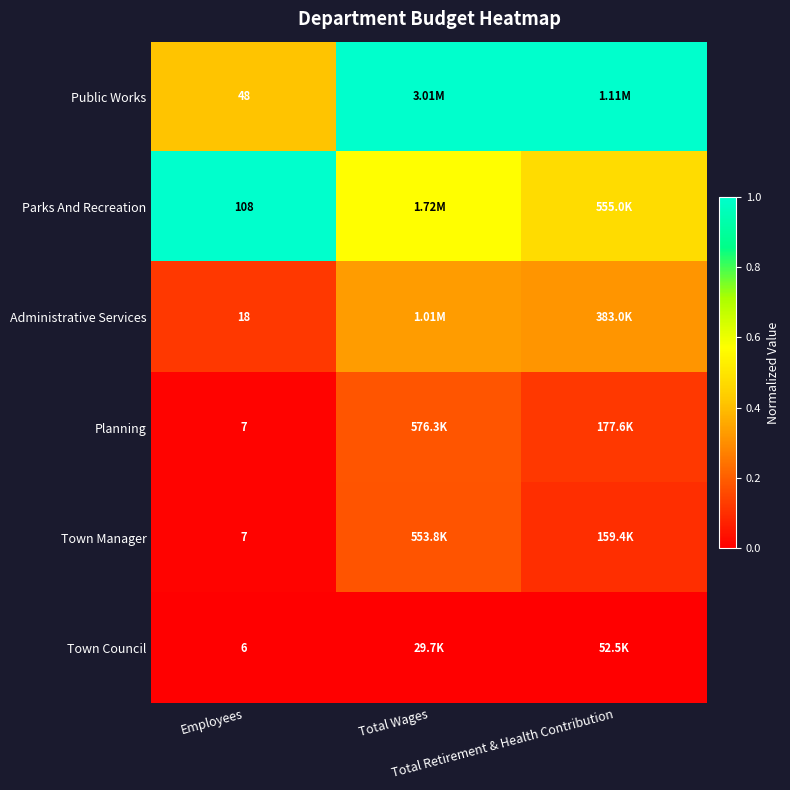

Which has a higher value, Employees or Total Retirement & Health Contribution?

Total Retirement & Health Contribution